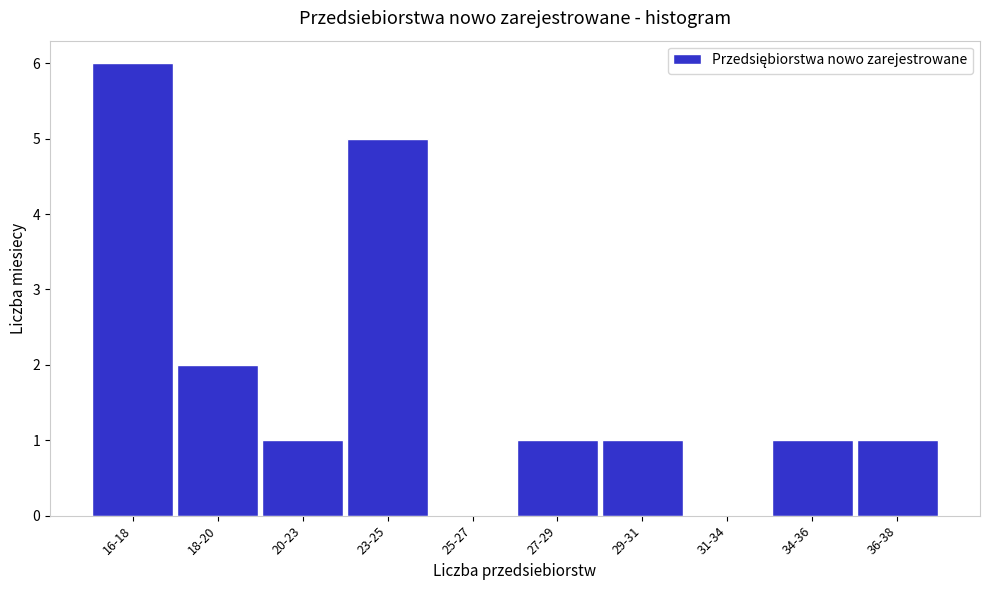

Reading left to right, transcribe all the data shown in this chart.

16-18=6	18-20=2	20-23=1	23-25=5	25-27=0	27-29=1	29-31=1	31-34=0	34-36=1	36-38=1